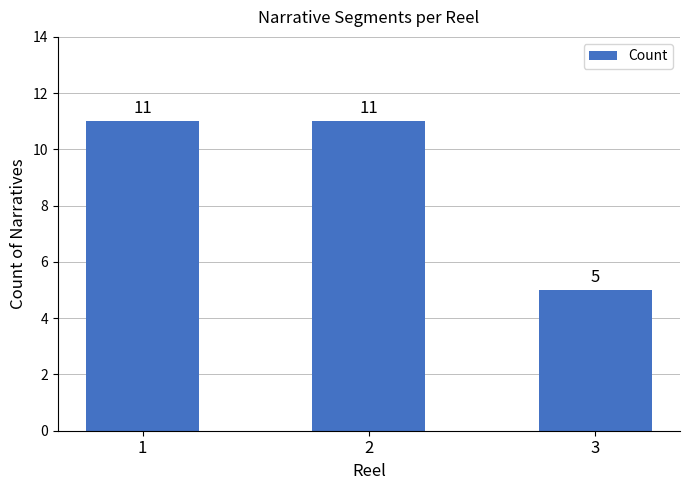

Is it true that the value at 2 is 11?

True